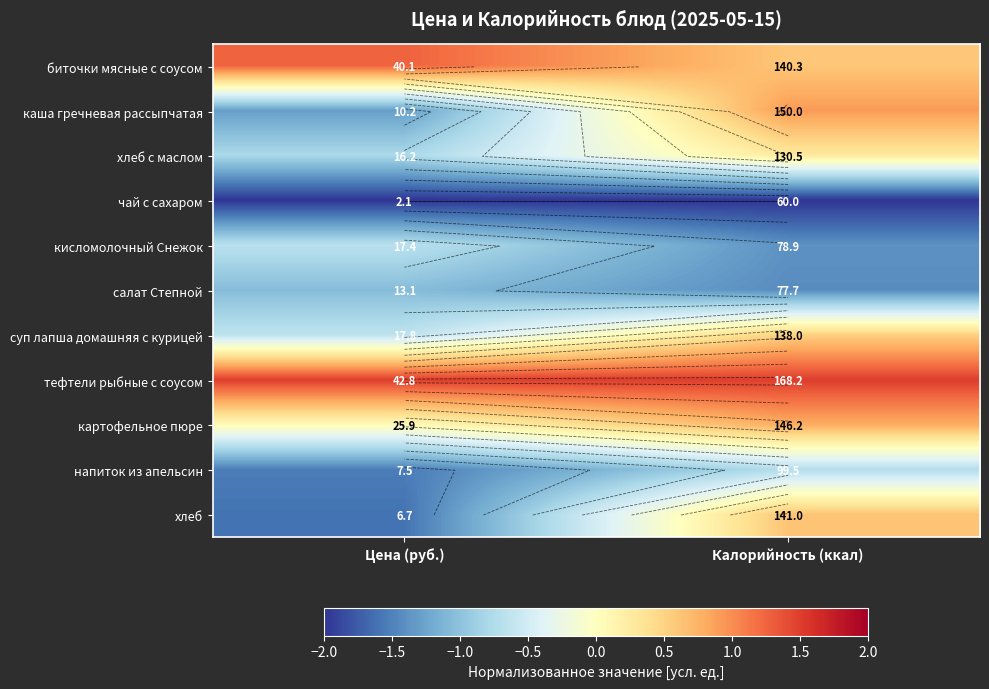

Which series has the largest range (max minus min)?

хлеб